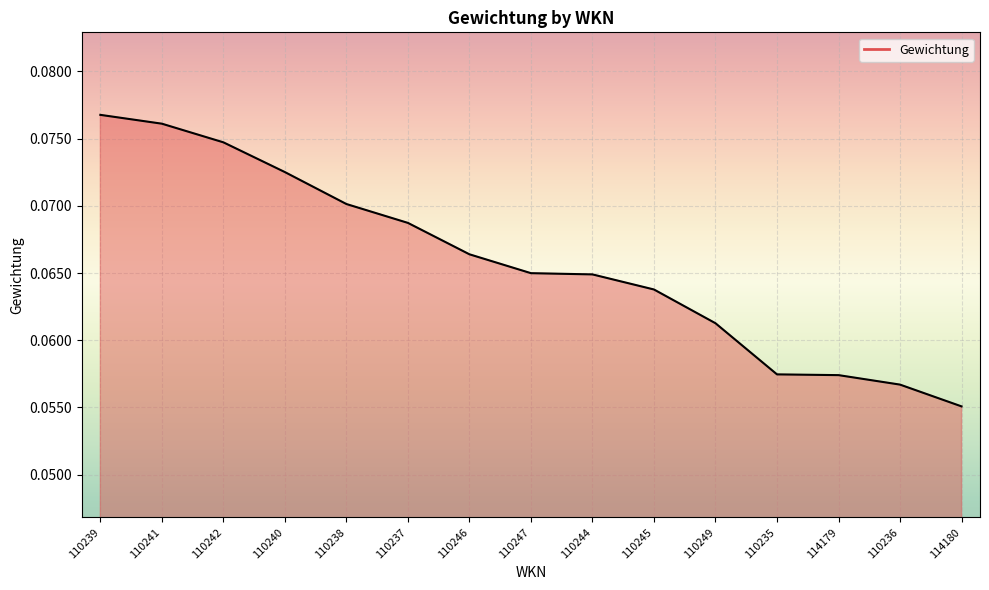

What position from the left is 110236?

14